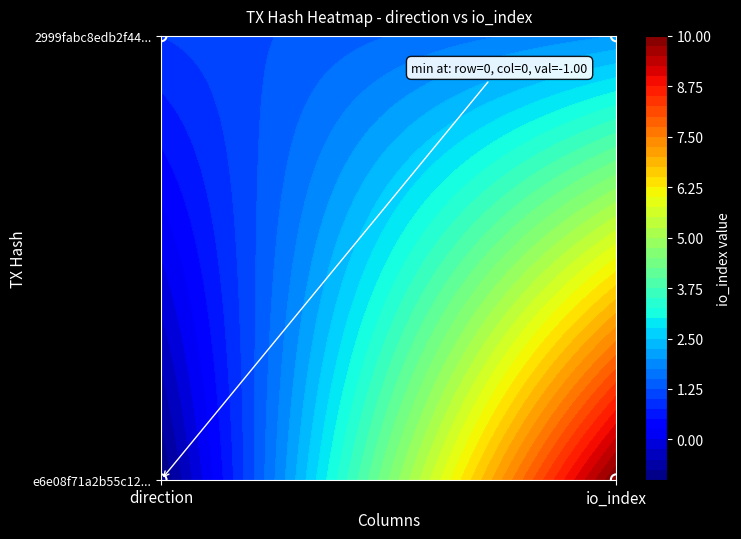

Where is the data nearest to the value 0?

direction